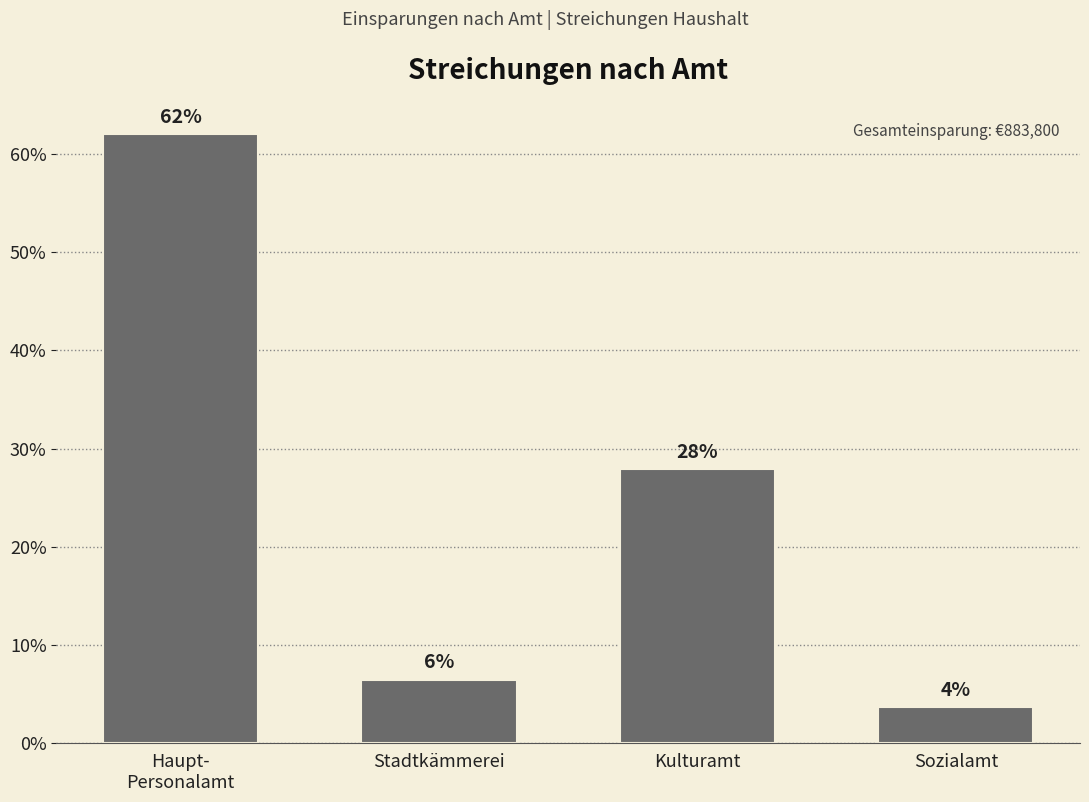

What position from the left is Kulturamt?

3